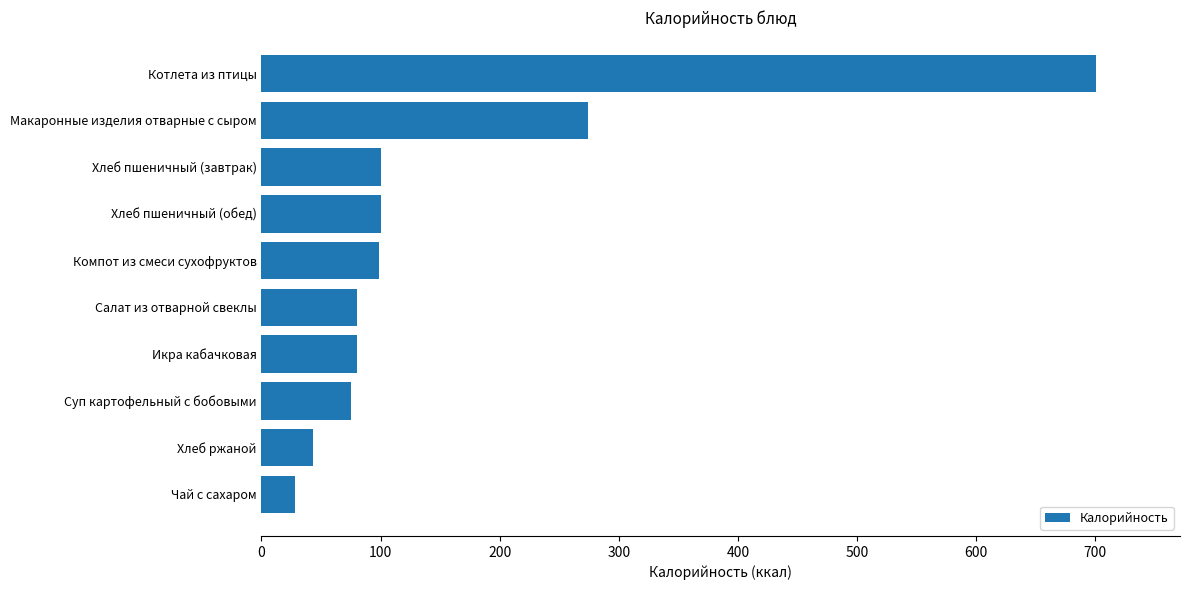

Is it true that the value at Икра кабачковая is 80.0?

True